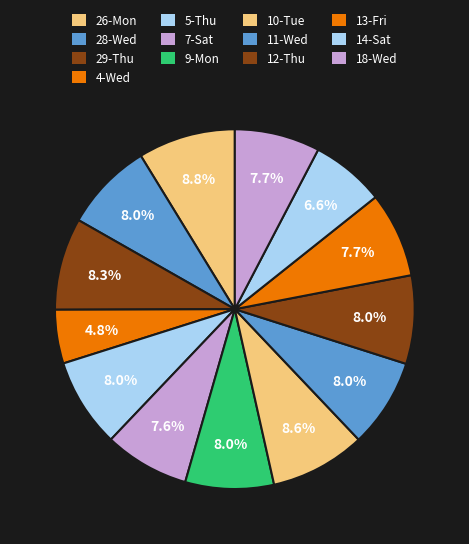

Combined, do 28-Wed and 7-Sat account for over 50%?

No